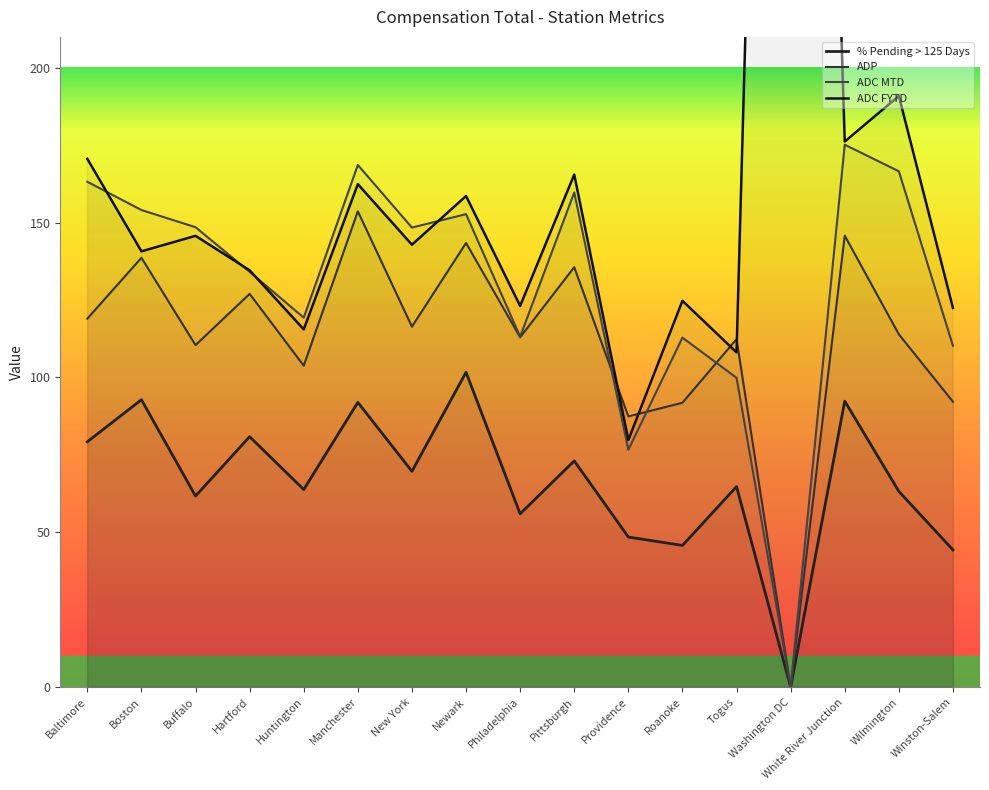

How many distinct data groups are displayed?

4